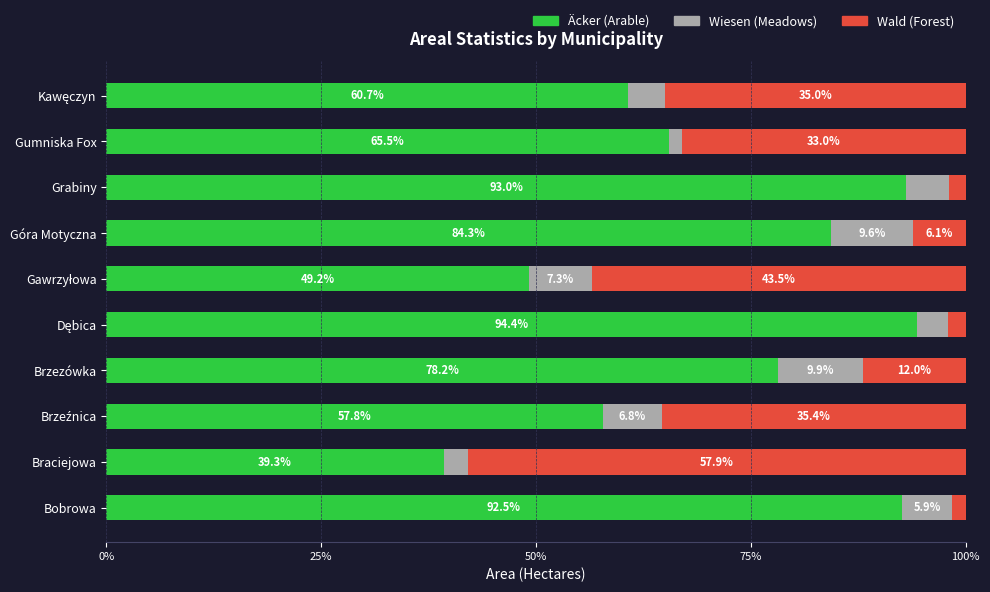

What is the total value across all series at Grabiny?

100.0